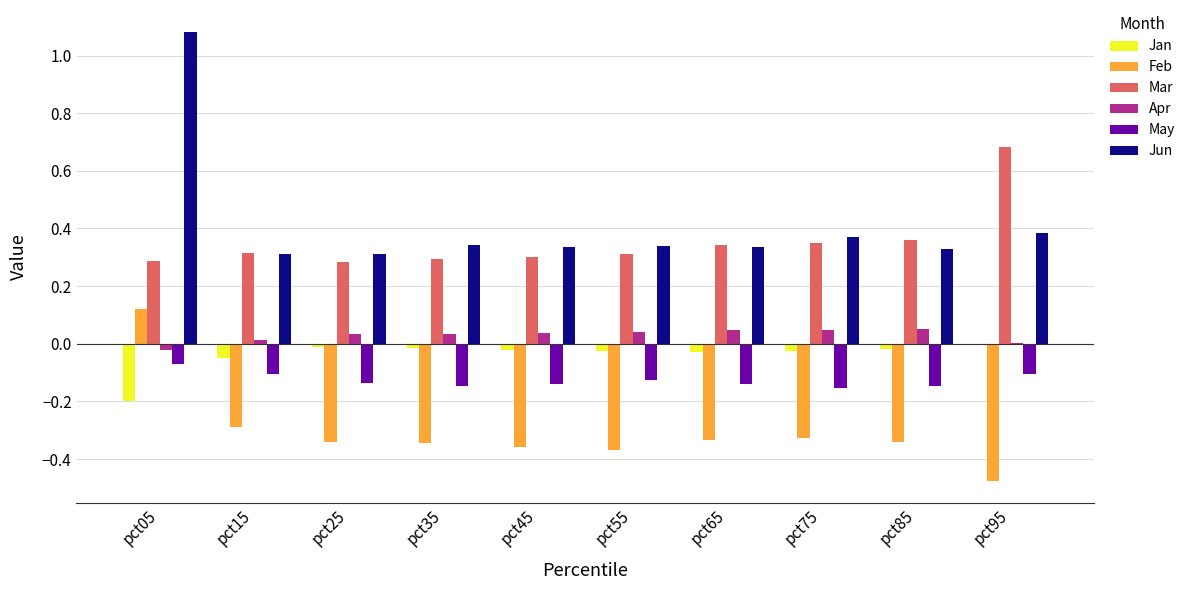

The Feb series shows -0.3 at pct65. True or false?

True